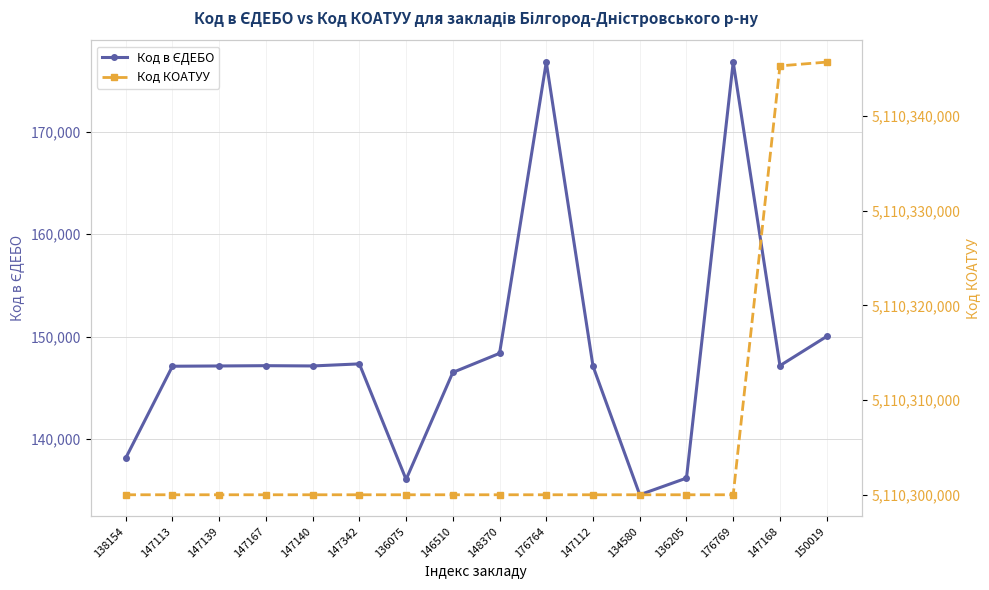

At how many categories does at least one series exceed 4108488676?

16